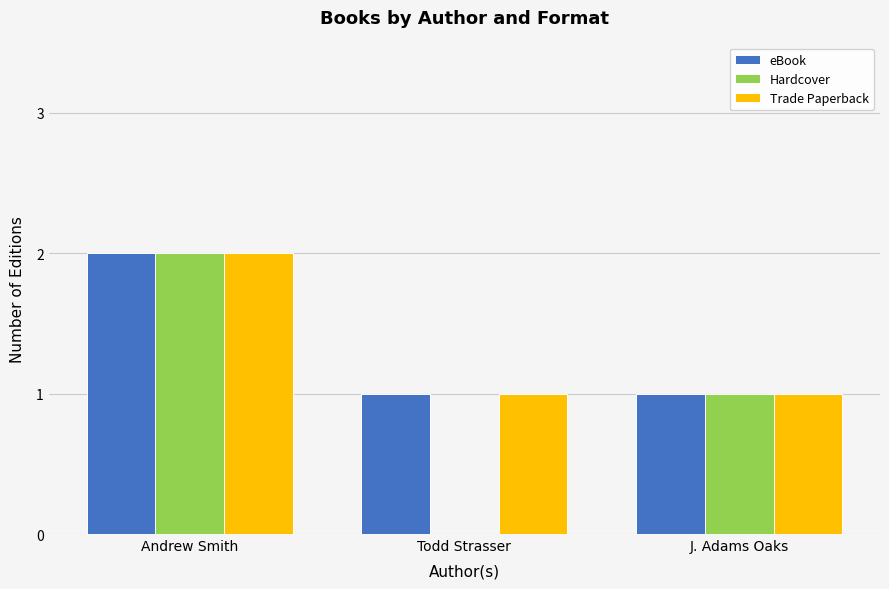

Between Todd Strasser and J. Adams Oaks, which series saw the biggest shift?

Hardcover